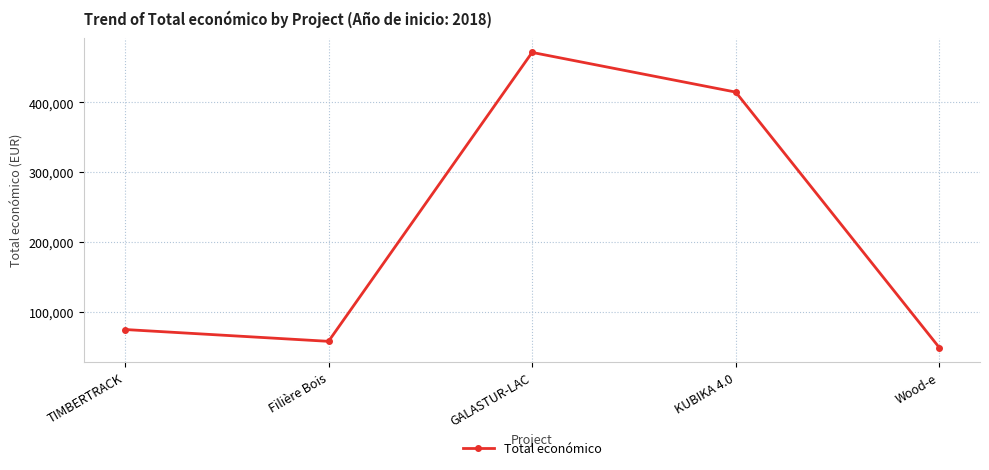

True or false: there are more than 2 points higher than both neighbors.

False